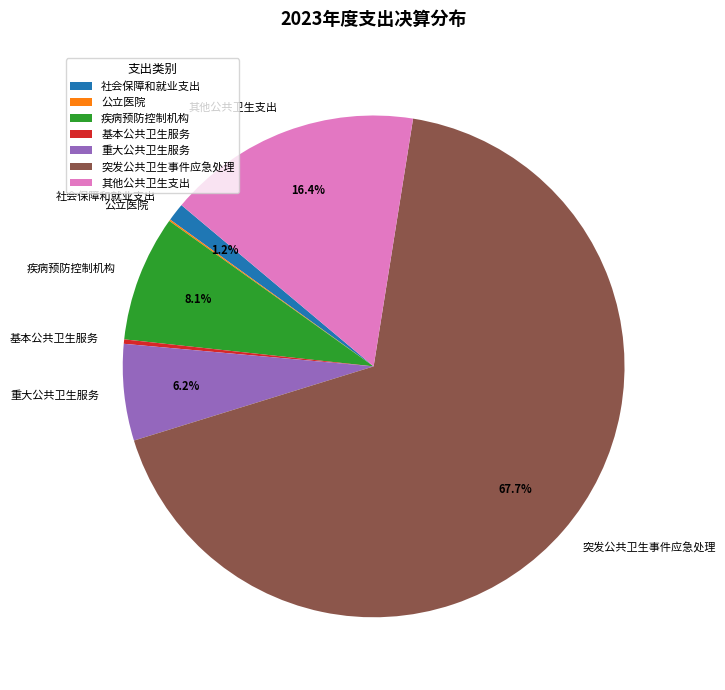

Which has a higher value, 其他公共卫生支出 or 重大公共卫生服务?

其他公共卫生支出